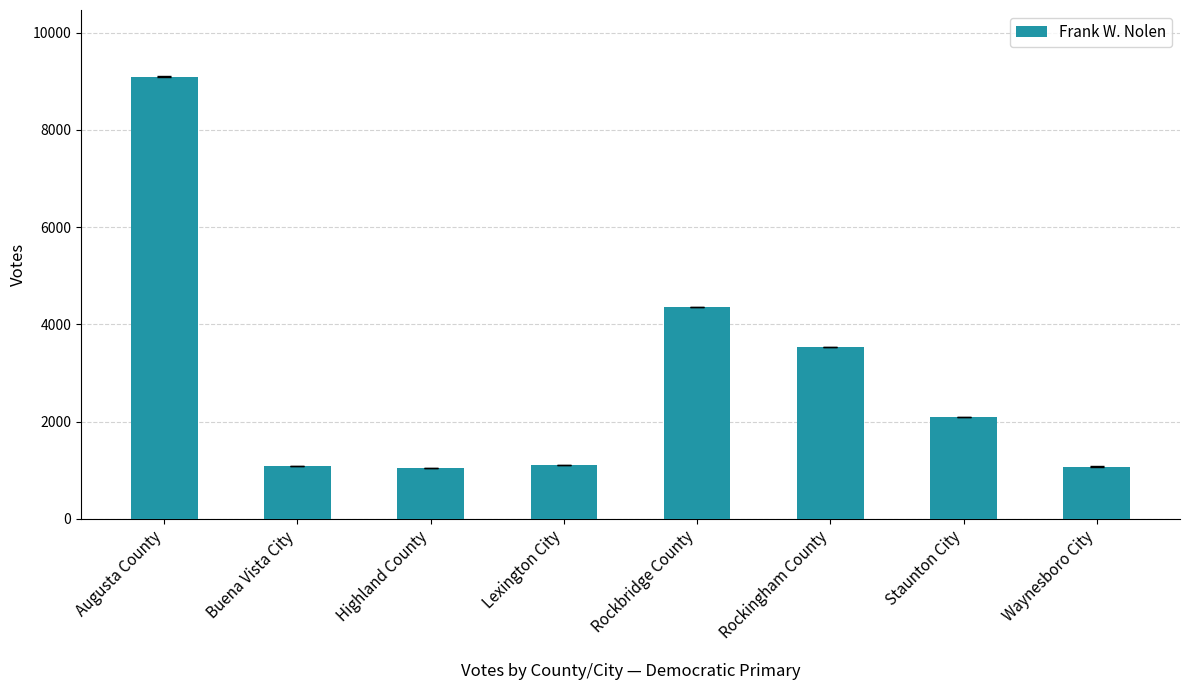

Read the value at Highland County, to the nearest 10.

1050